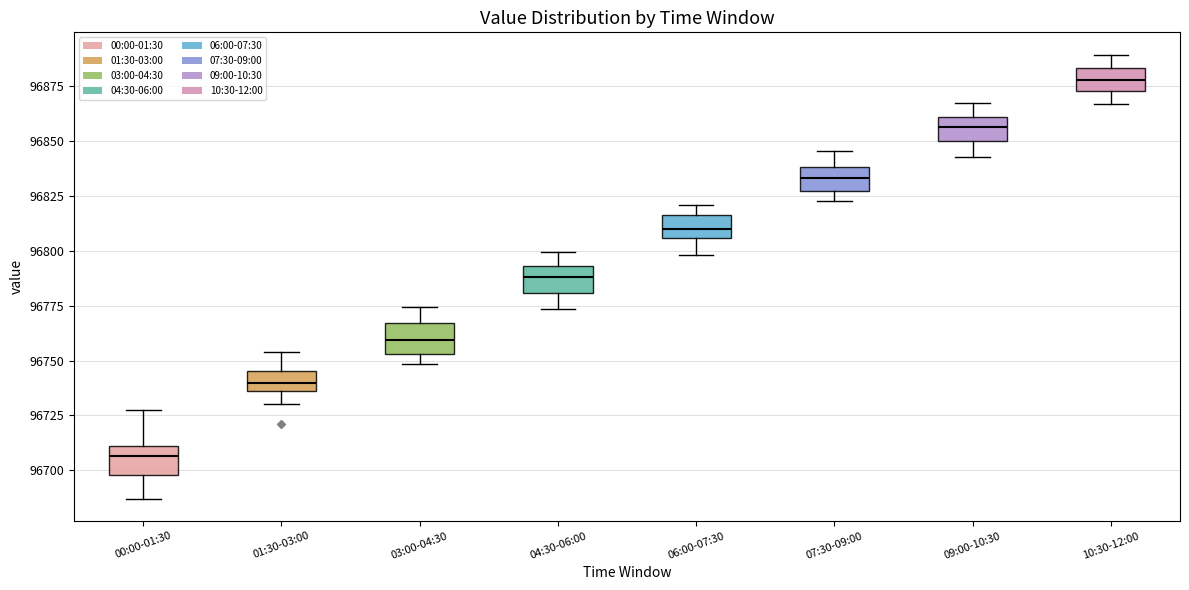

Where is the lower edge of the box for 01:30-03:00 on the y-axis? The values are not printed on the chart, so give them approximately, as read against the axis.

96735